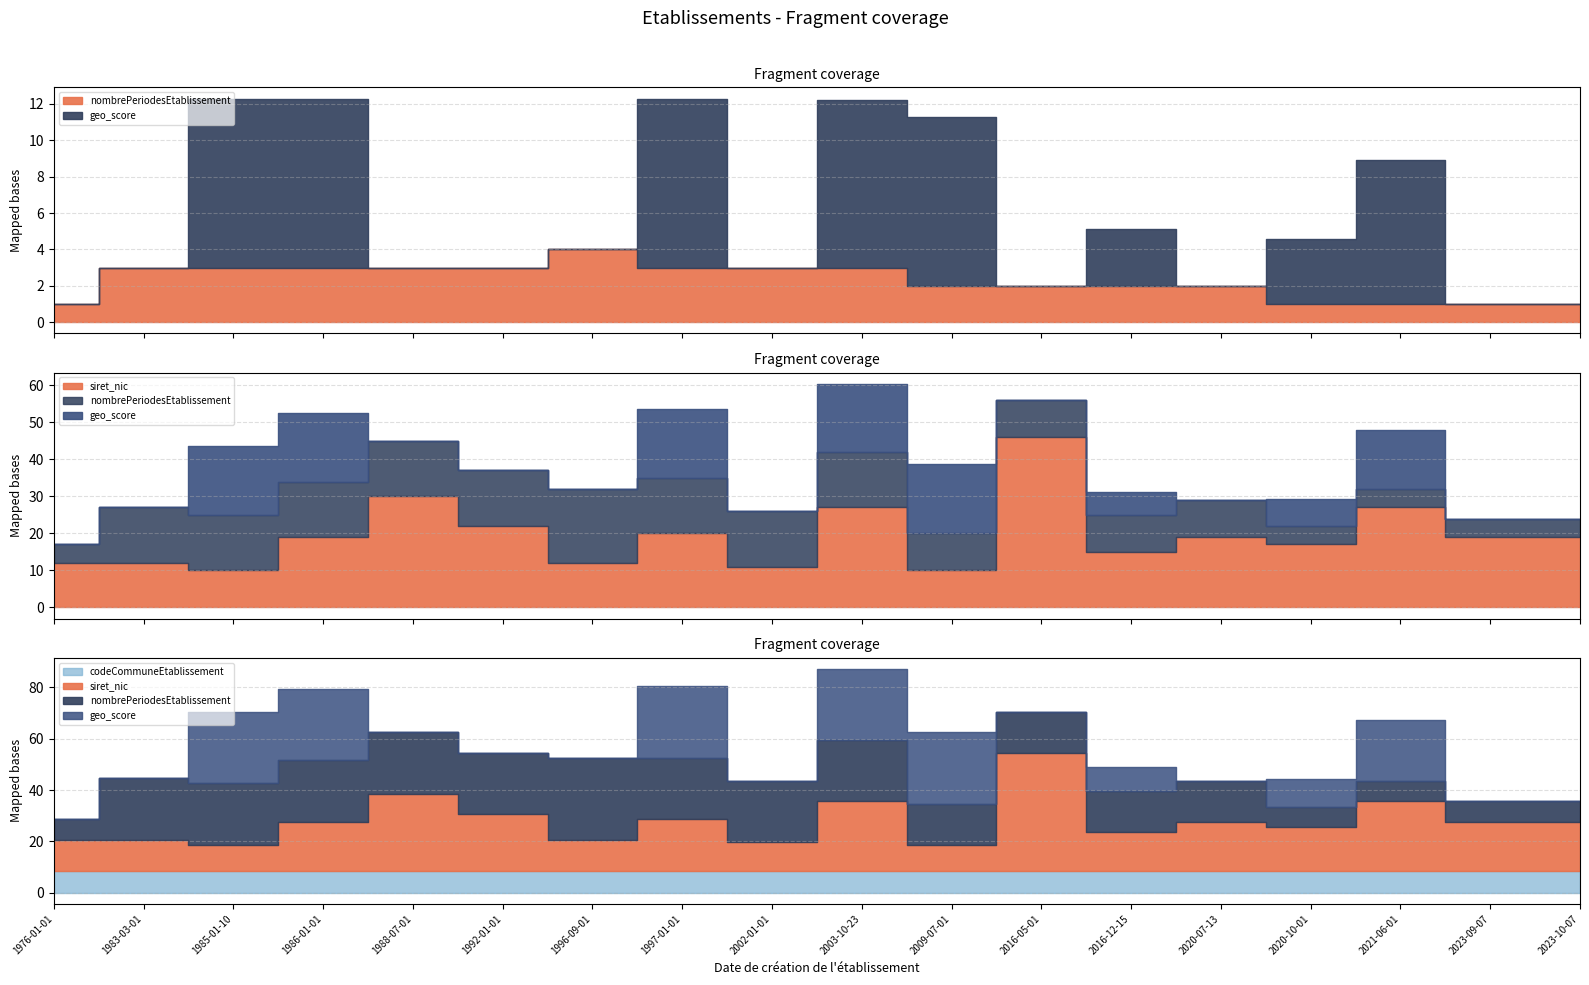

At which label is nombrePeriodesEtablissement closest to 2?

2009-07-01